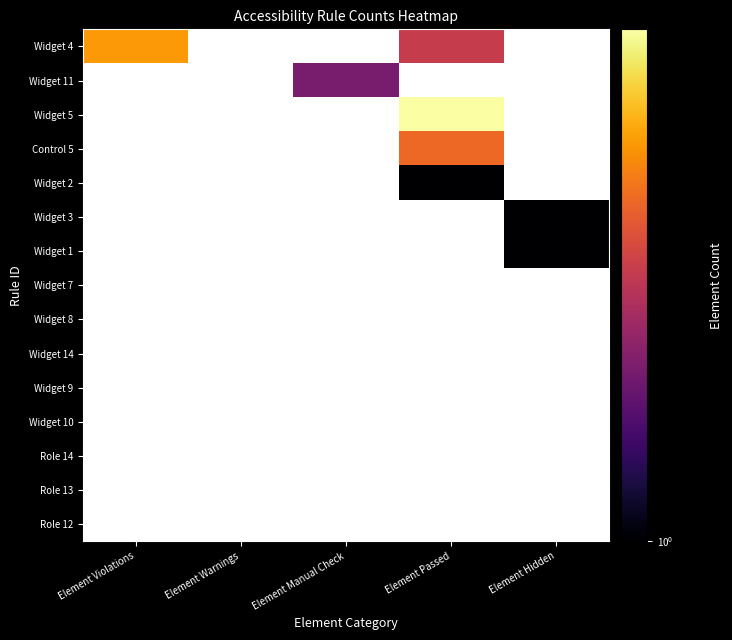

Is the value of Widget 11 at Element Violations greater than the value of Widget 14 at Element Hidden?

No